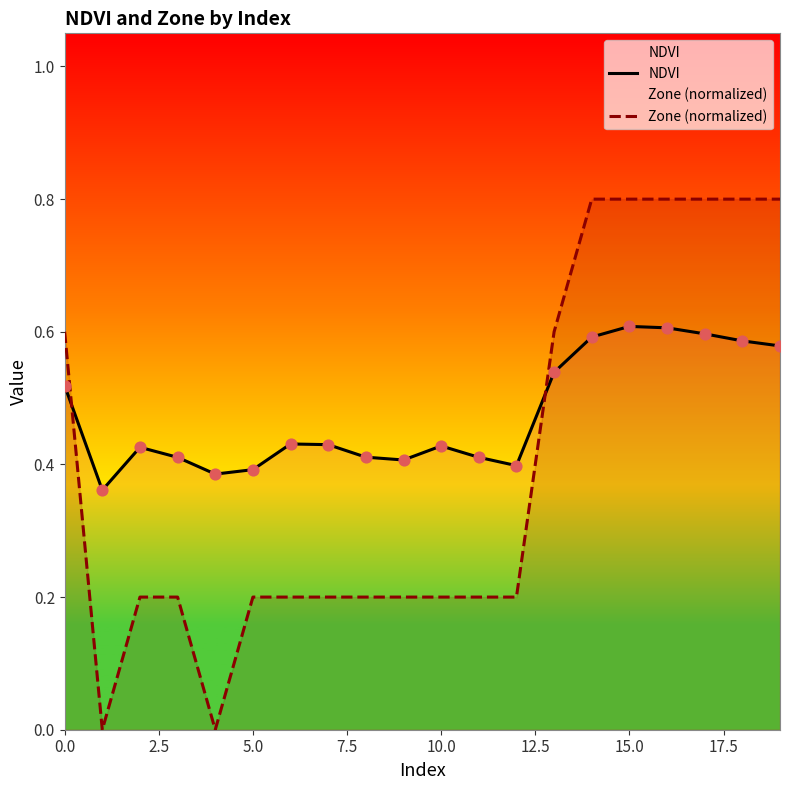

At which category is the sum across all series the highest?

15